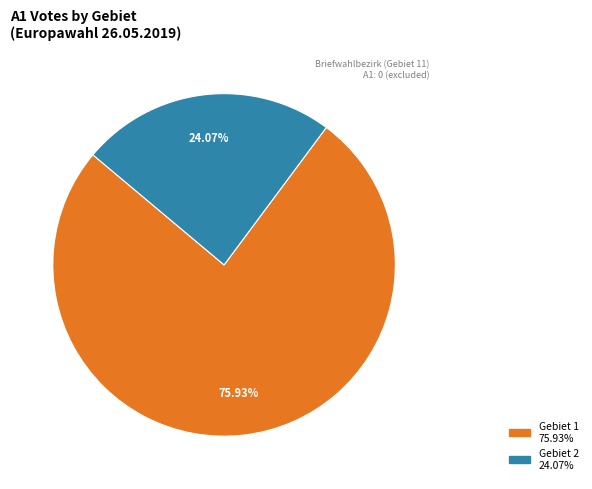

How many segments does this pie chart have?

2